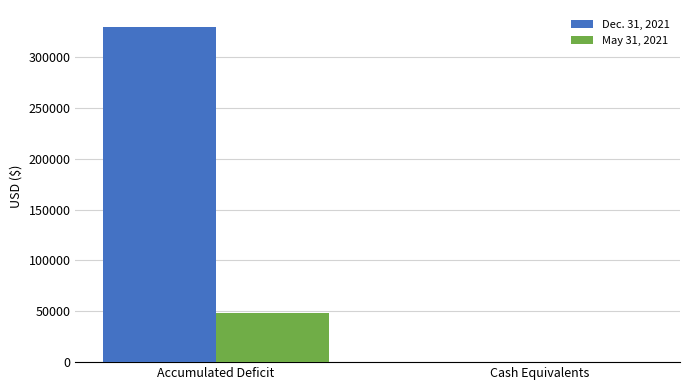

Which label corresponds to the largest value in the chart?

Accumulated Deficit